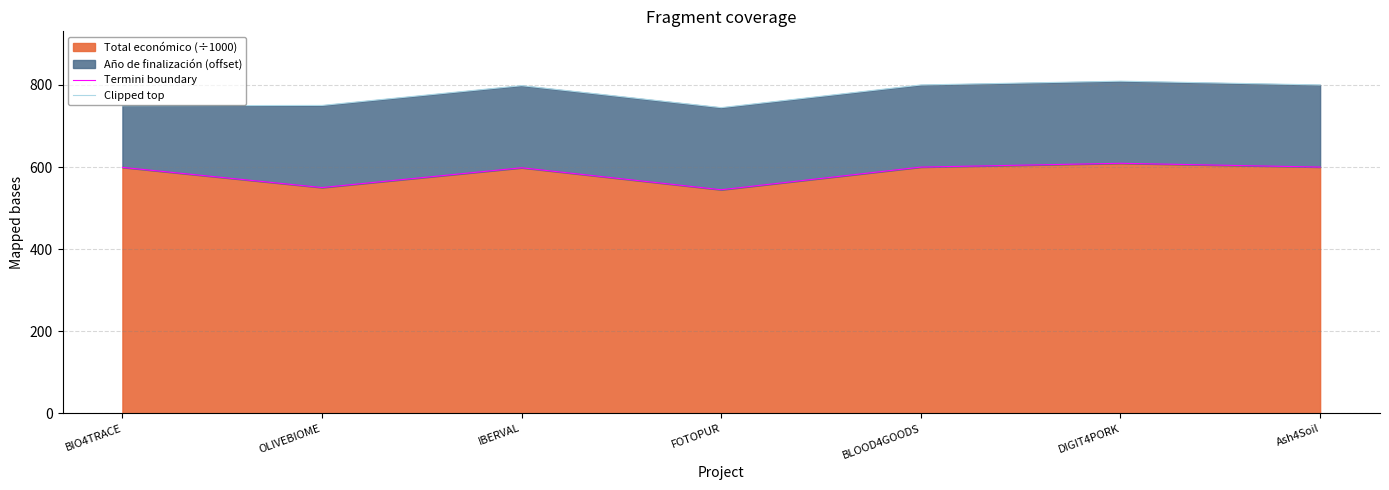

True or false: Termini boundary and Clipped top cross at least once.

False